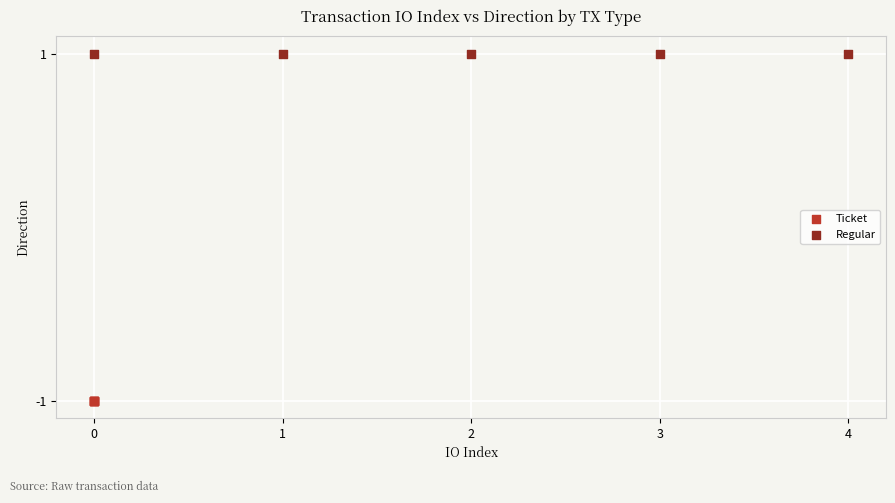

Which series reaches the maximum Y coordinate?

Regular